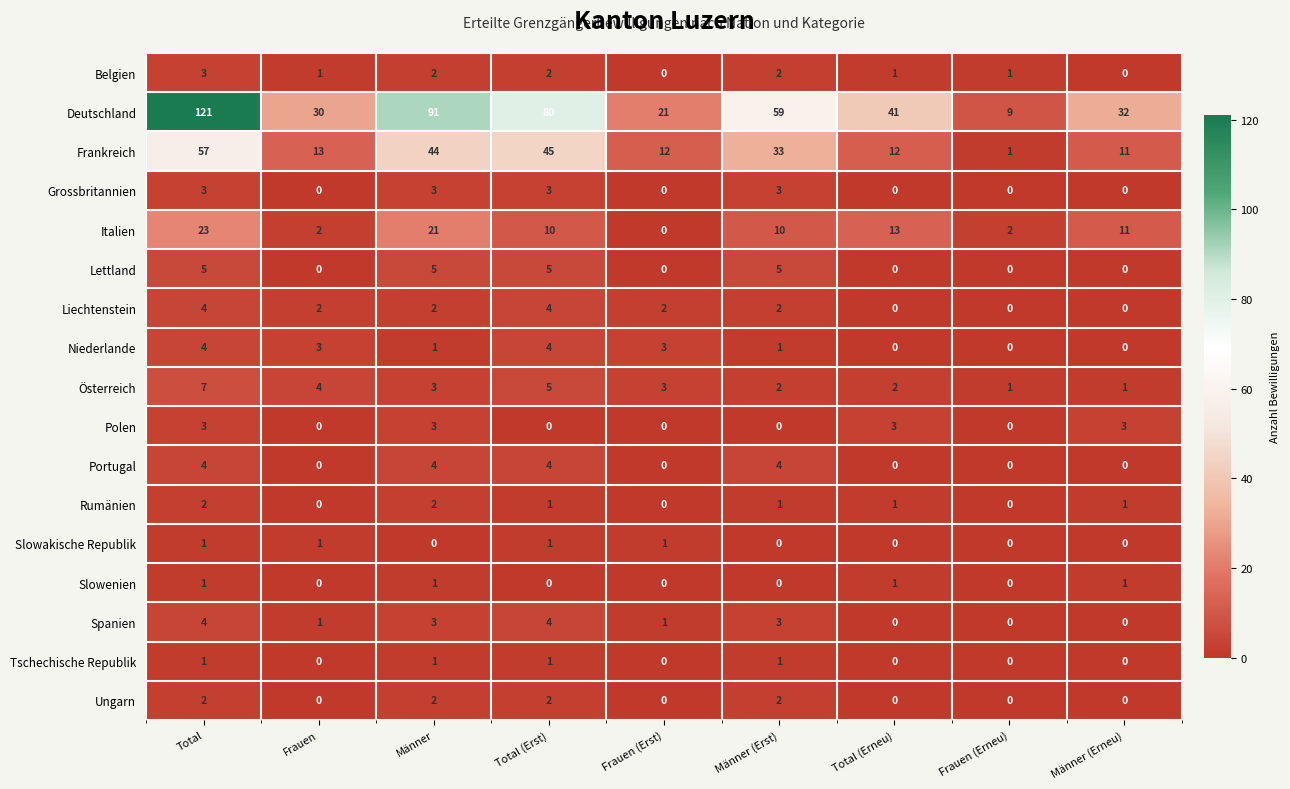

What is the maximum value shown in the chart?

121